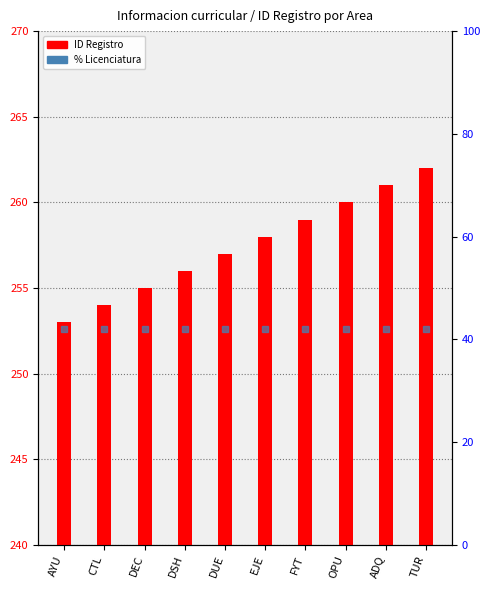

How many data points in ID Registro are less than 258?

5